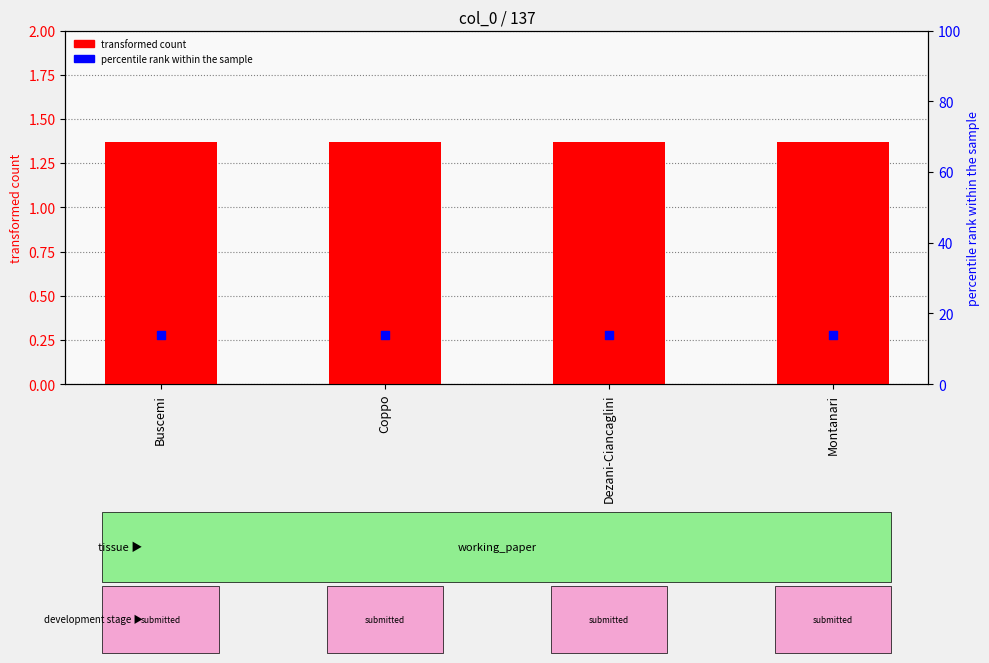

Which series reaches the minimum Y coordinate?

transformed count